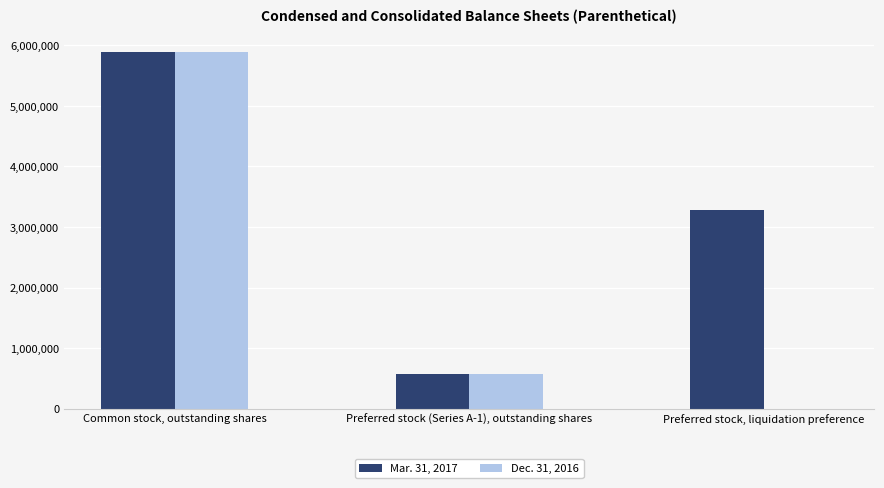

Count the number of categories in the chart.

3